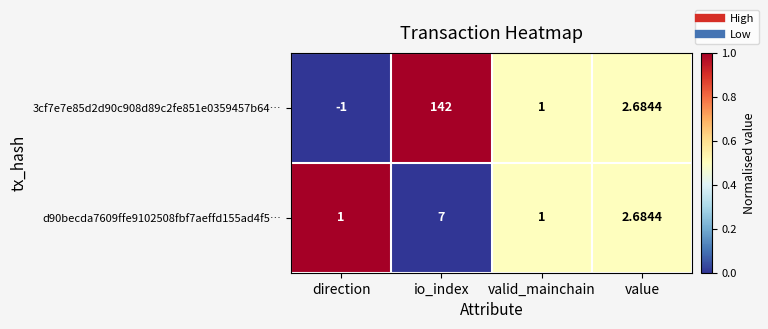

At which category is the sum across all series the highest?

io_index